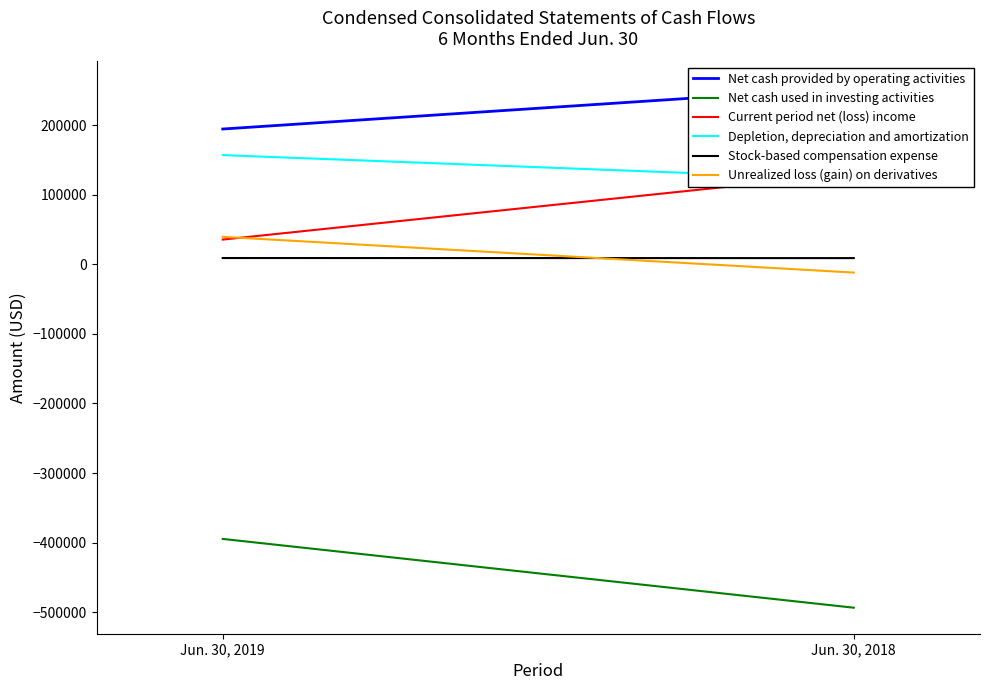

Is the value of Unrealized loss (gain) on derivatives at Jun. 30, 2019 greater than the value of Current period net (loss) income at Jun. 30, 2018?

No